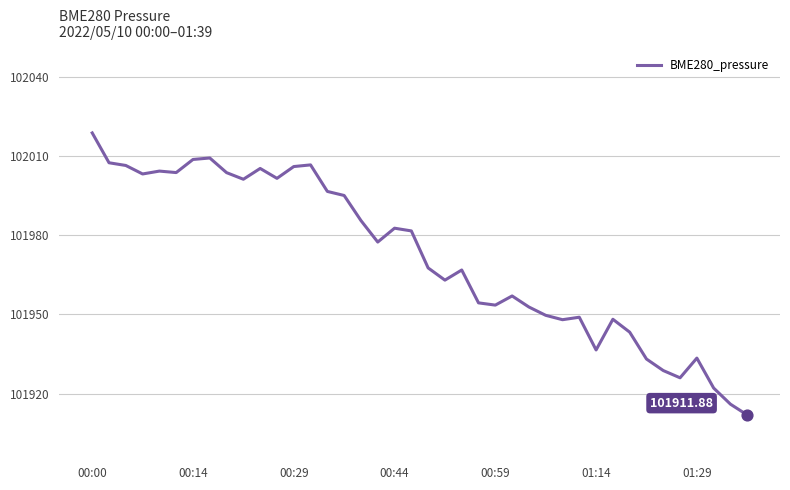

What is the difference between the maximum and minimum values?

106.9